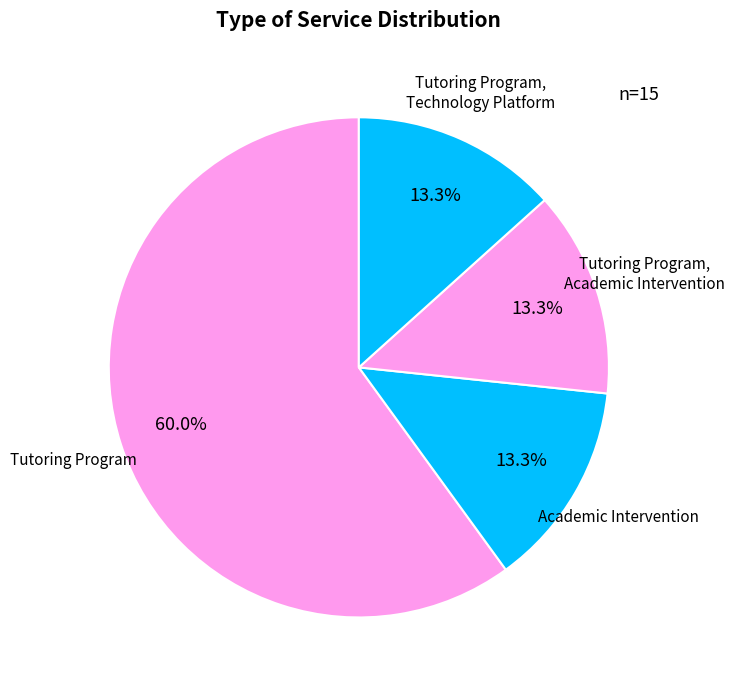

True or false: Tutoring Program, Technology Platform accounts for 24% of the total.

False